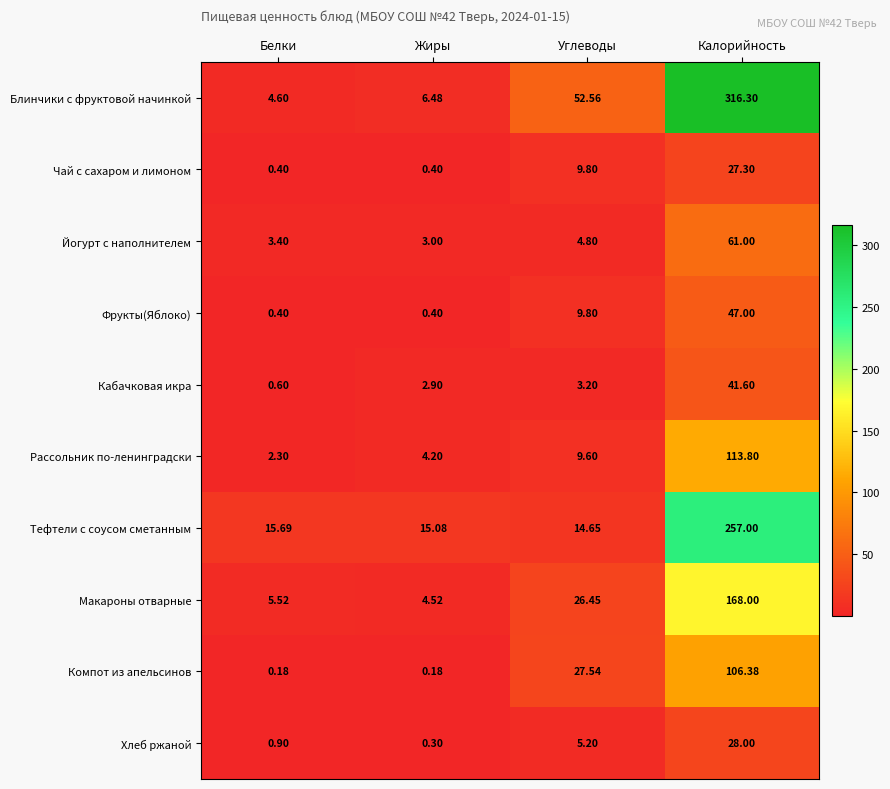

Which series has the widest spread of values?

Блинчики с фруктовой начинкой